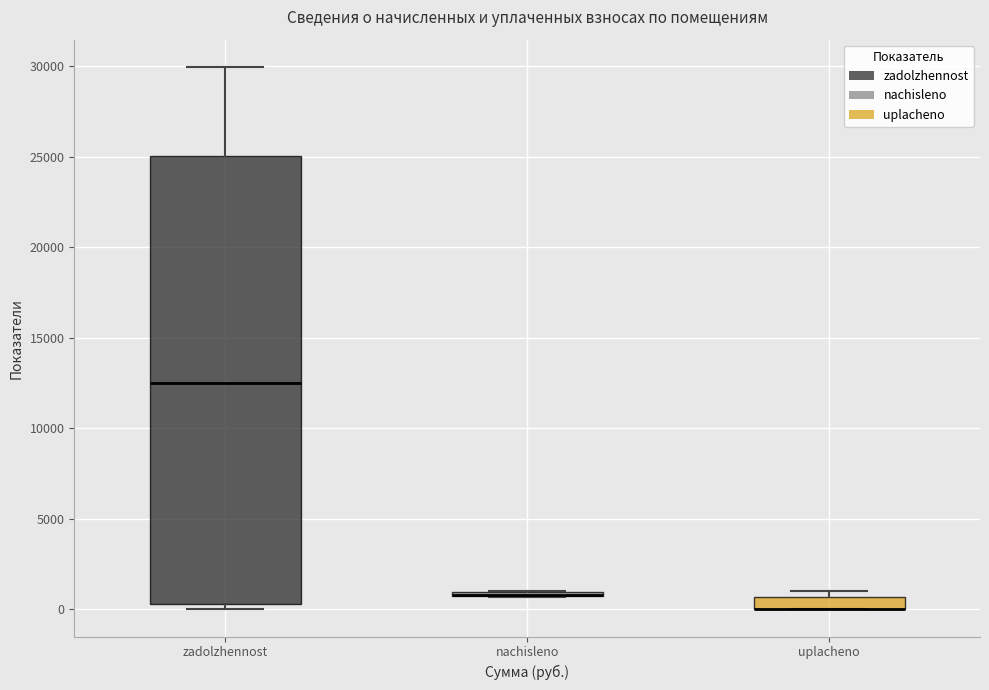

Comparing the boxes themselves (not the whiskers), which one is the tallest?

zadolzhennost